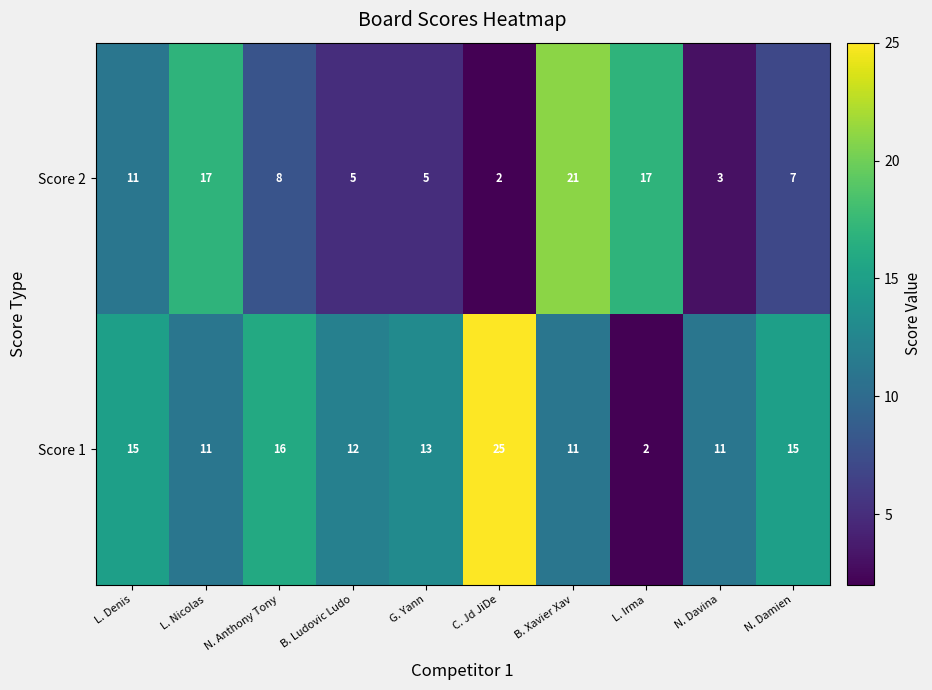

Count the number of data series in this chart.

2